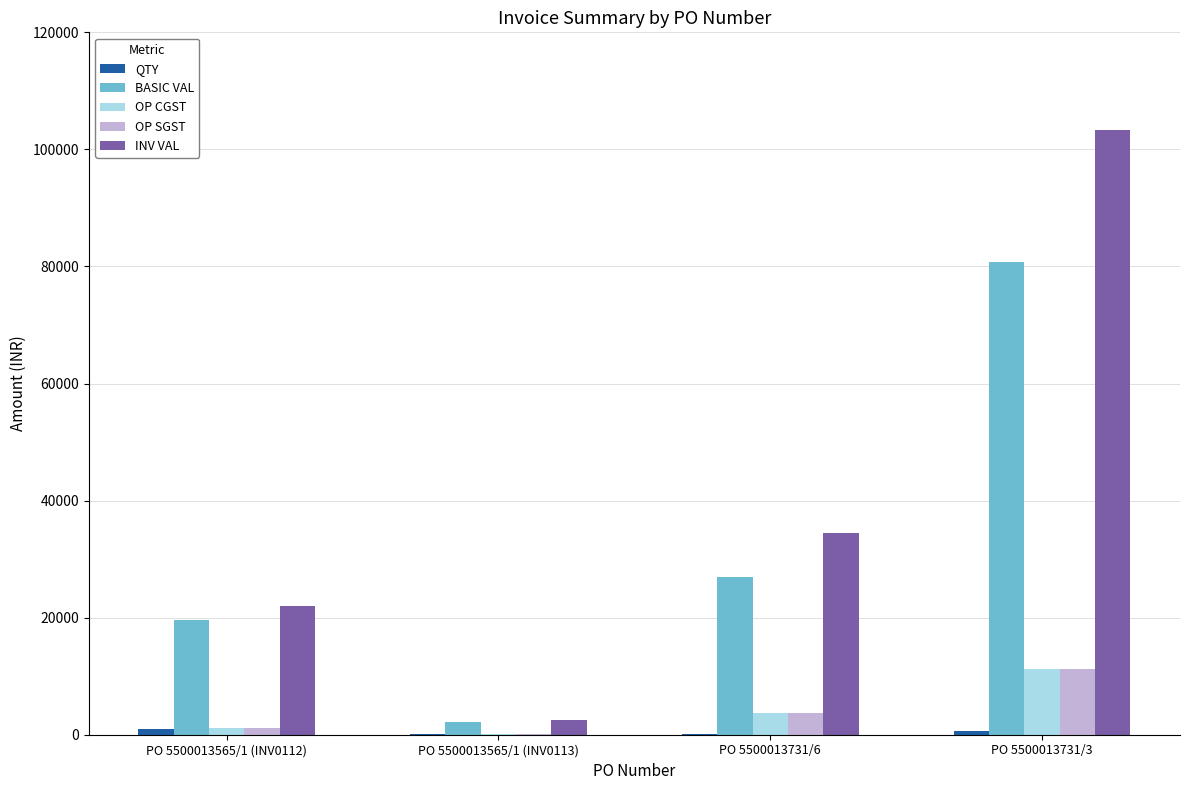

What is the maximum value for INV VAL?

103365.1